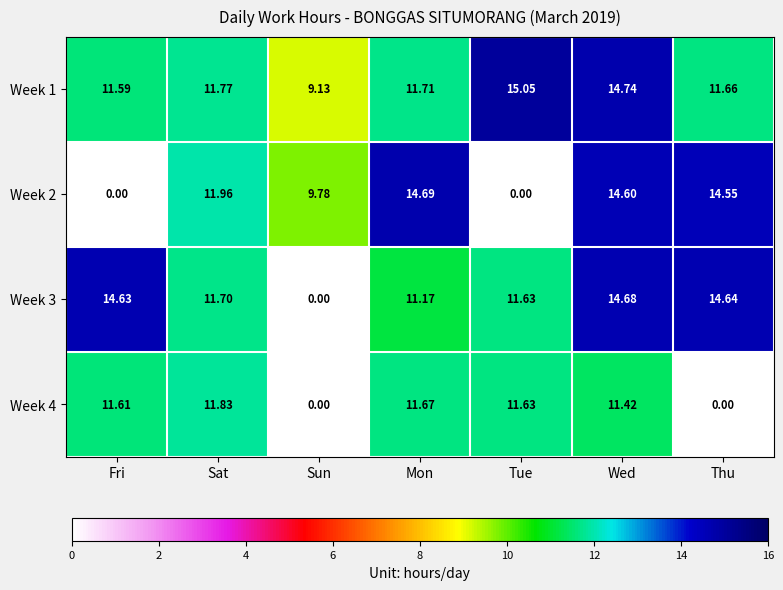

What is the spread (max minus min) of values at Wed?

3.3